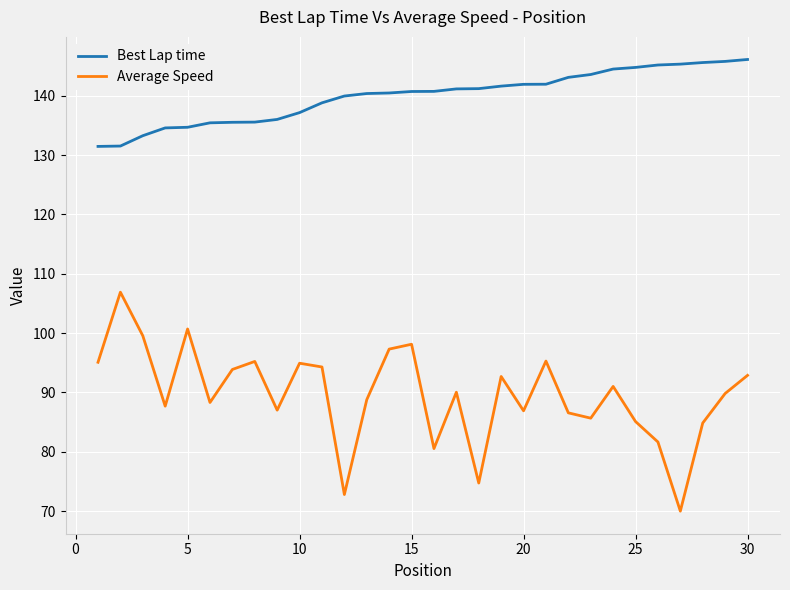

True or false: Average Speed and Best Lap time cross at least once.

False